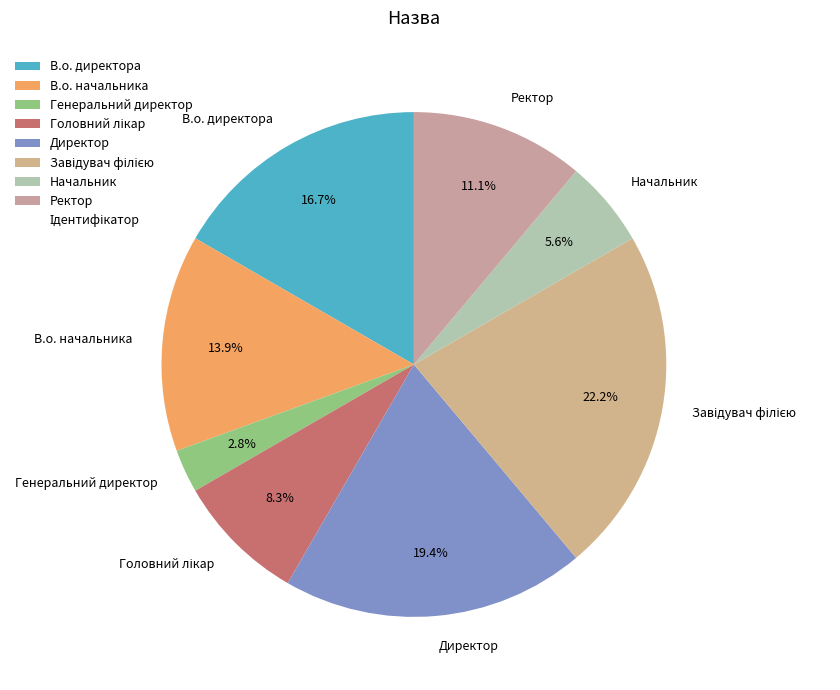

To the nearest percent, what is the combined percentage of Директор and В.о. начальника?

33%